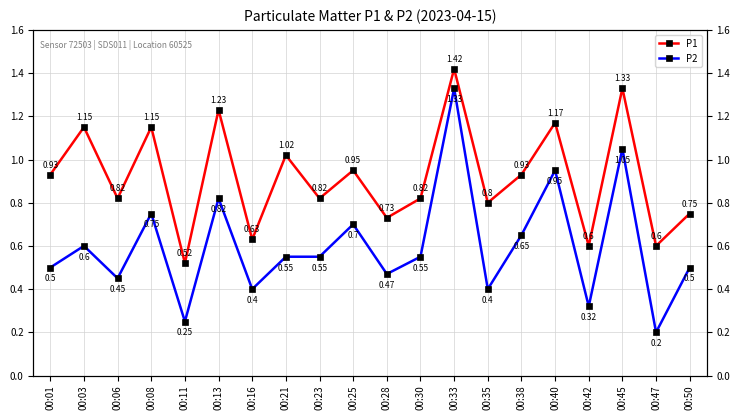

List the series in order of their peak value, lowest first.

P2, P1